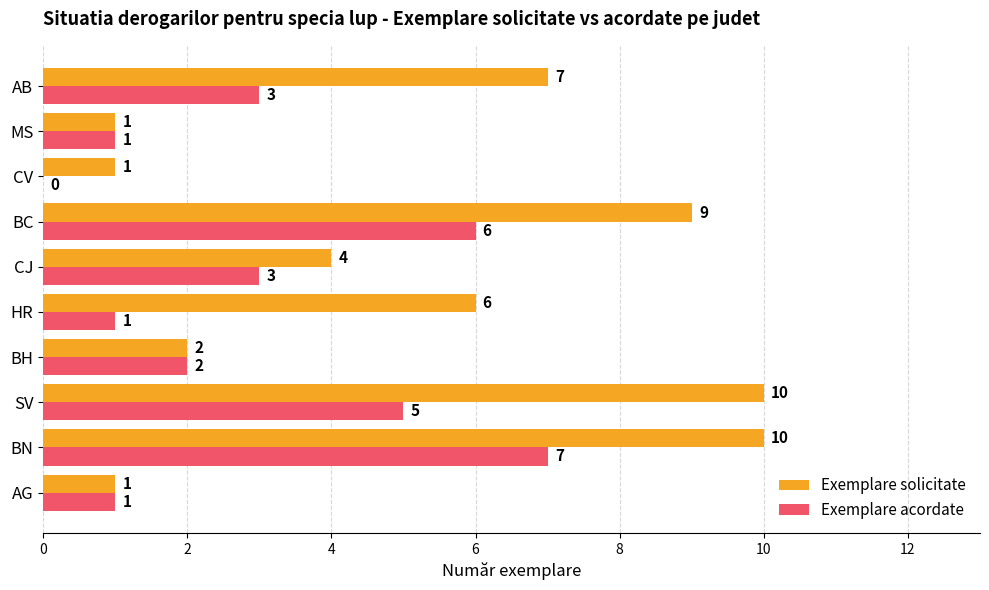

Which series has the largest total across all categories?

Exemplare solicitate